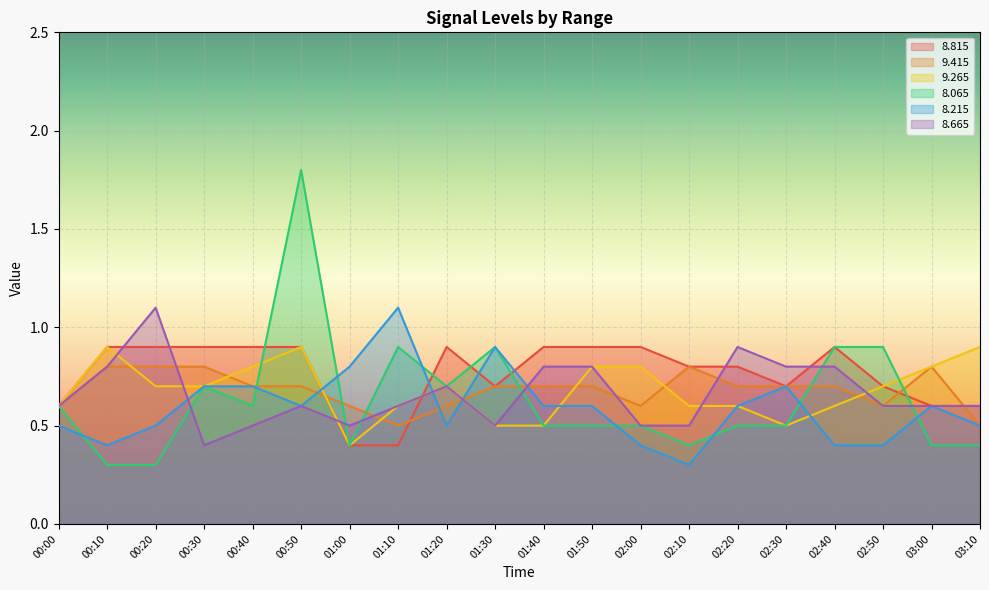

Reading left to right, transcribe all the data shown in this chart.

  8.815: 0.6	0.9	0.9	0.9	0.9	0.9	0.4	0.4	0.9	0.7	0.9	0.9	0.9	0.8	0.8	0.7	0.9	0.7	0.6	0.6
  9.415: 0.6	0.8	0.8	0.8	0.7	0.7	0.6	0.5	0.6	0.7	0.7	0.7	0.6	0.8	0.7	0.7	0.7	0.6	0.8	0.5
  9.265: 0.6	0.9	0.7	0.7	0.8	0.9	0.4	0.6	0.7	0.5	0.5	0.8	0.8	0.6	0.6	0.5	0.6	0.7	0.8	0.9
  8.065: 0.6	0.3	0.3	0.7	0.6	1.8	0.4	0.9	0.7	0.9	0.5	0.5	0.5	0.4	0.5	0.5	0.9	0.9	0.4	0.4
  8.215: 0.5	0.4	0.5	0.7	0.7	0.6	0.8	1.1	0.5	0.9	0.6	0.6	0.4	0.3	0.6	0.7	0.4	0.4	0.6	0.5
  8.665: 0.6	0.8	1.1	0.4	0.5	0.6	0.5	0.6	0.7	0.5	0.8	0.8	0.5	0.5	0.9	0.8	0.8	0.6	0.6	0.6